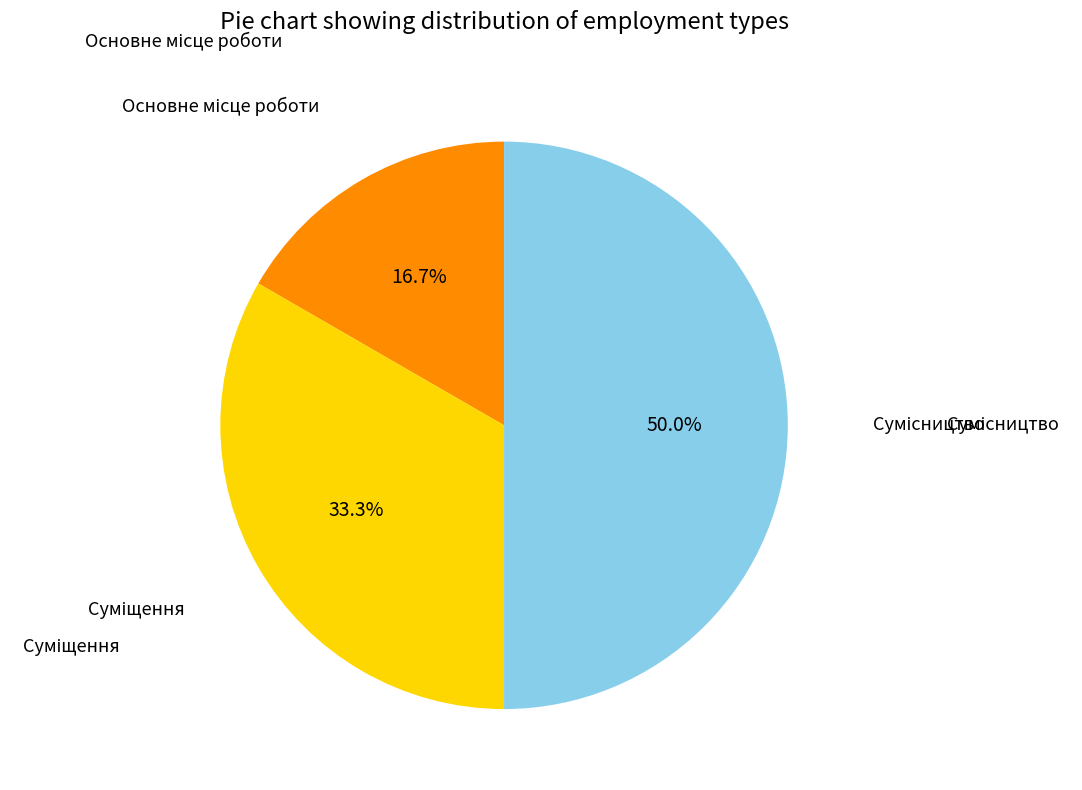

True or false: Суміщення accounts for 33% of the total.

True